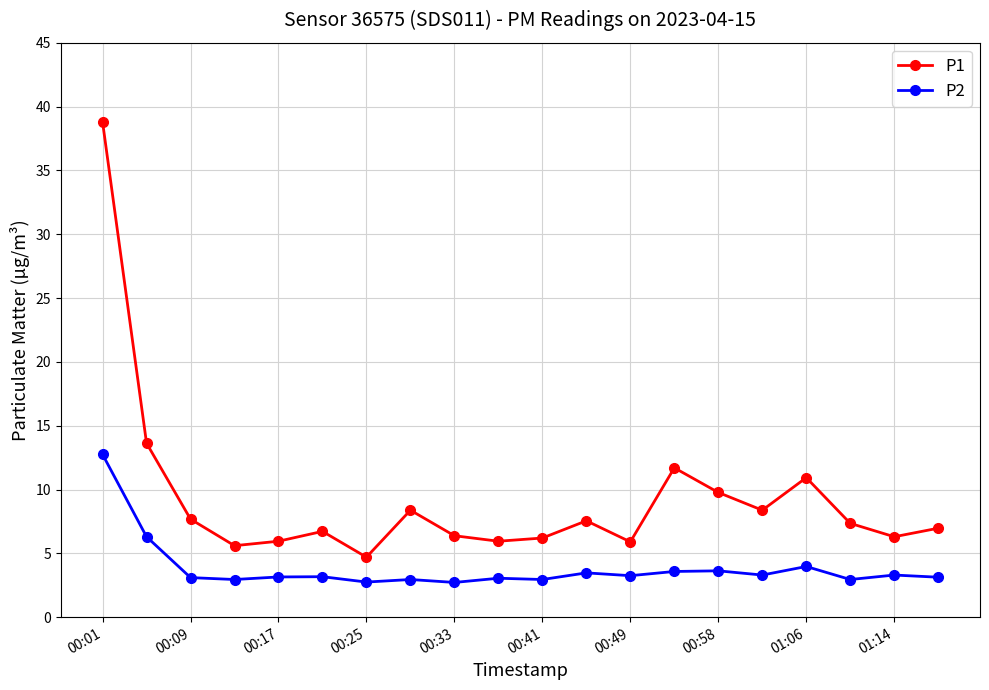

True or false: P2 and P1 intersect in this chart.

False